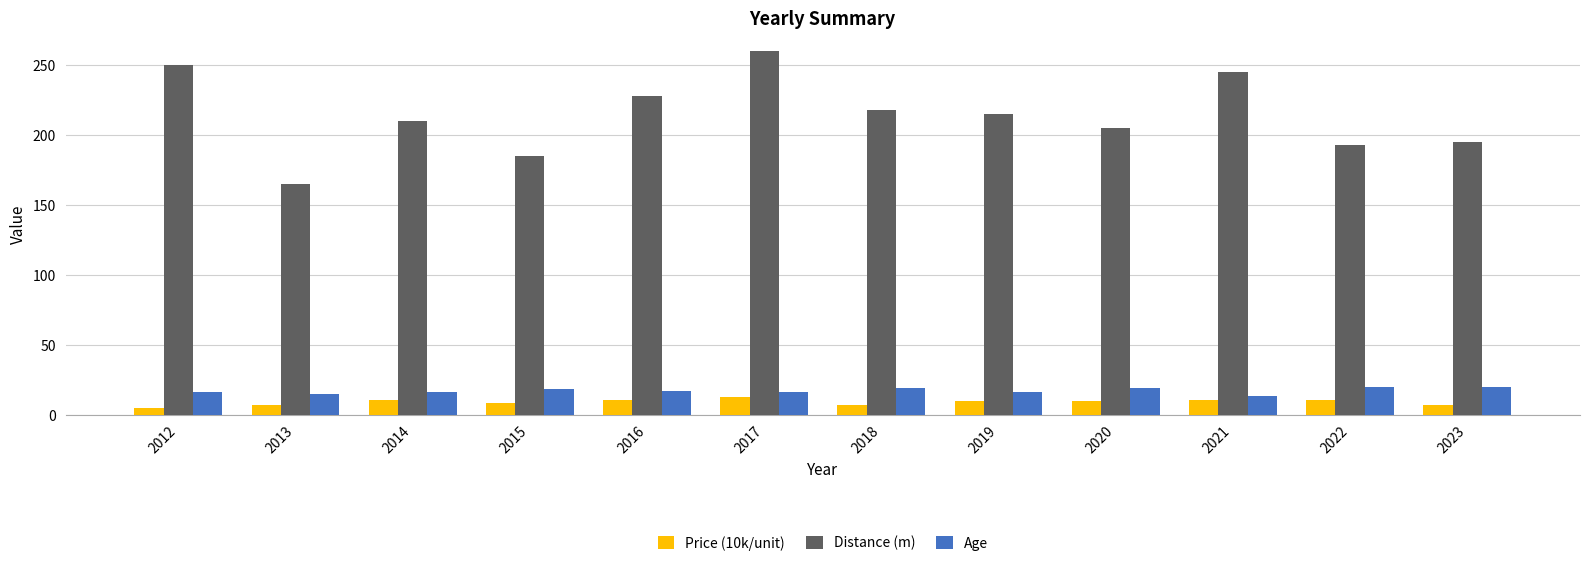

What are all the series names shown in the legend?

Price (10k/unit), Distance (m), Age